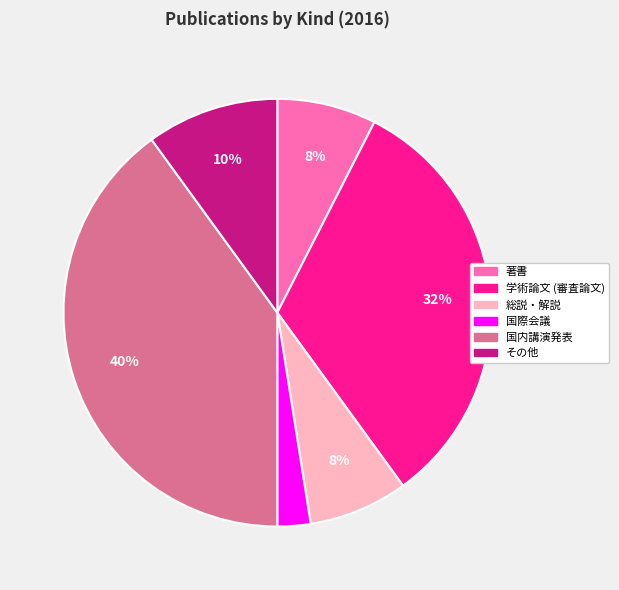

To the nearest percent, what percentage of the pie is その他?

10%